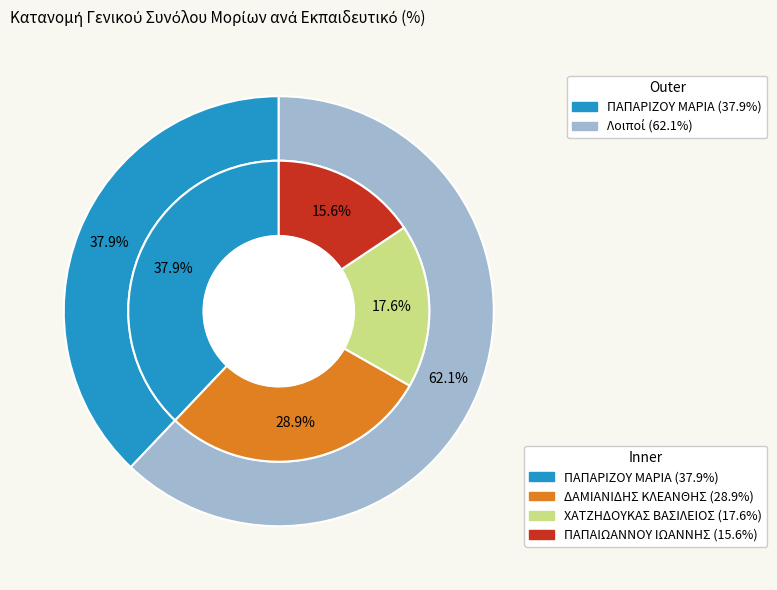

To the nearest percent, what is the difference between the ΠΑΠΑΙΩΑΝΝΟΥ ΙΩΑΝΝΗΣ and ΧΑΤΖΗΔΟΥΚΑΣ ΒΑΣΙΛΕΙΟΣ slice percentages?

2%